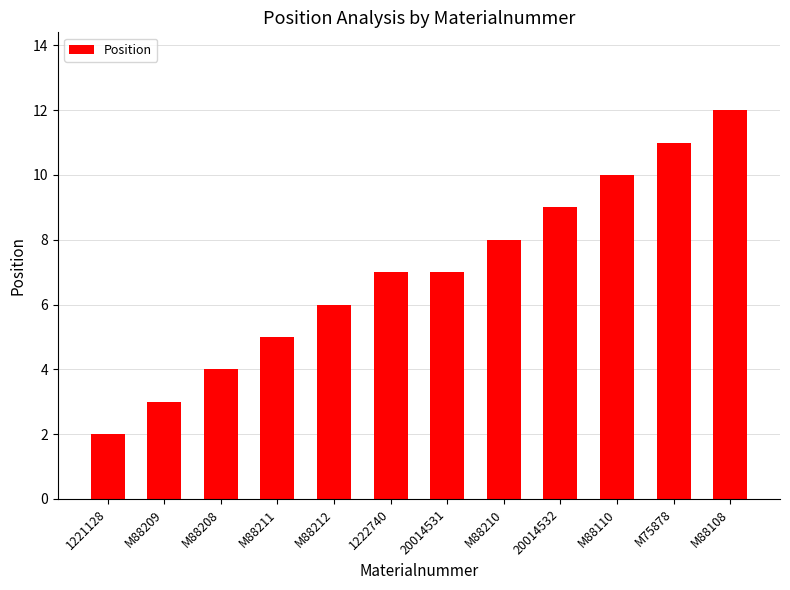

What is the difference between the maximum and minimum values?

10